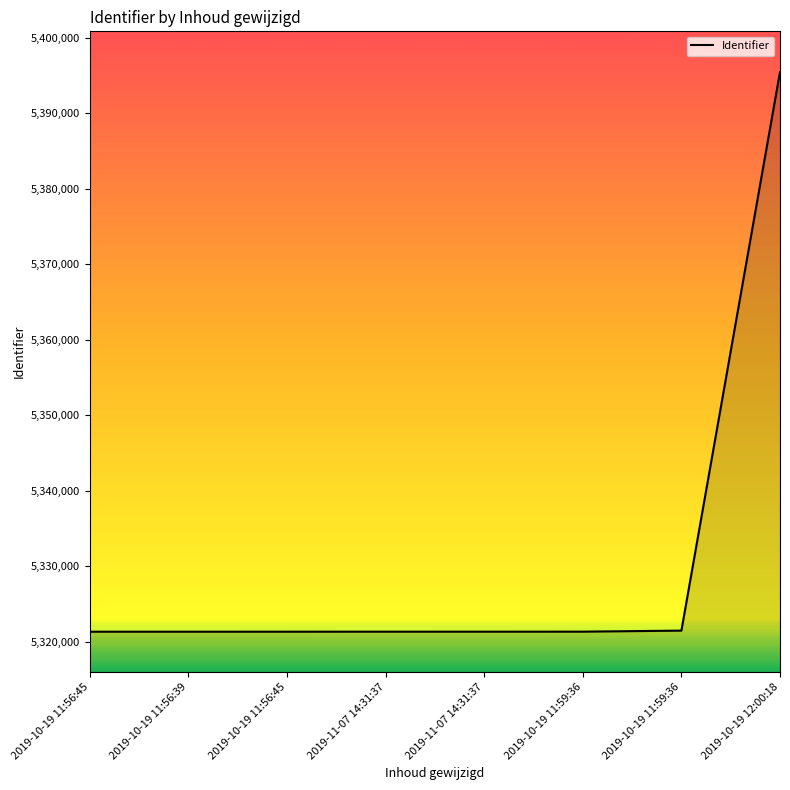

Reading right to left, extract all data points from this chart.

2019-10-19 12:00:18=5395477	2019-10-19 11:59:36=5321495	2019-10-19 11:59:36=5321357	2019-11-07 14:31:37=5321354	2019-11-07 14:31:37=5321353	2019-10-19 11:56:45=5321351	2019-10-19 11:56:39=5321349	2019-10-19 11:56:45=5321348